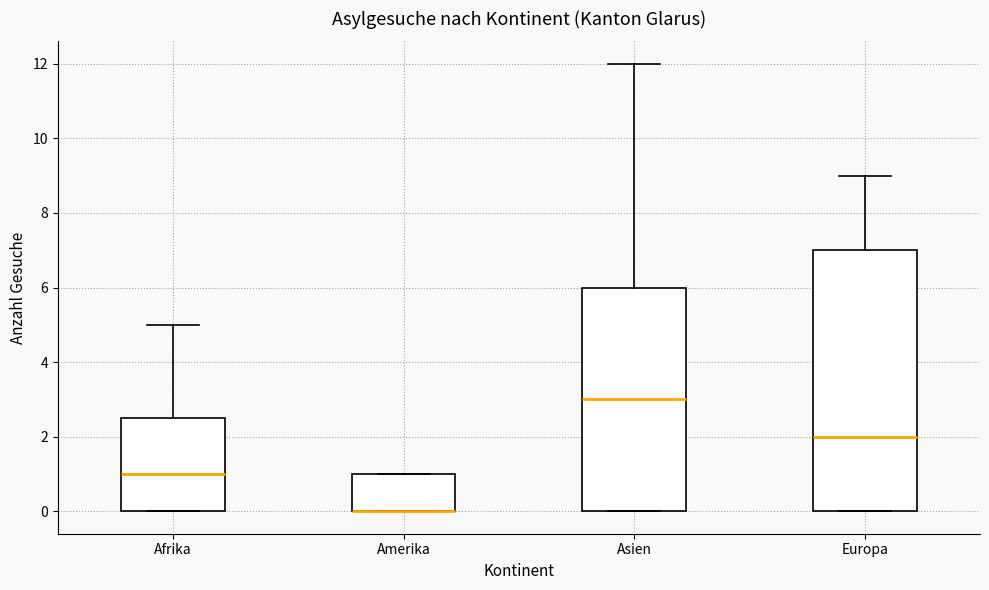

Where does the median line of the box for Asien sit on the y-axis? The values are not printed on the chart, so give them approximately, as read against the axis.

3.0